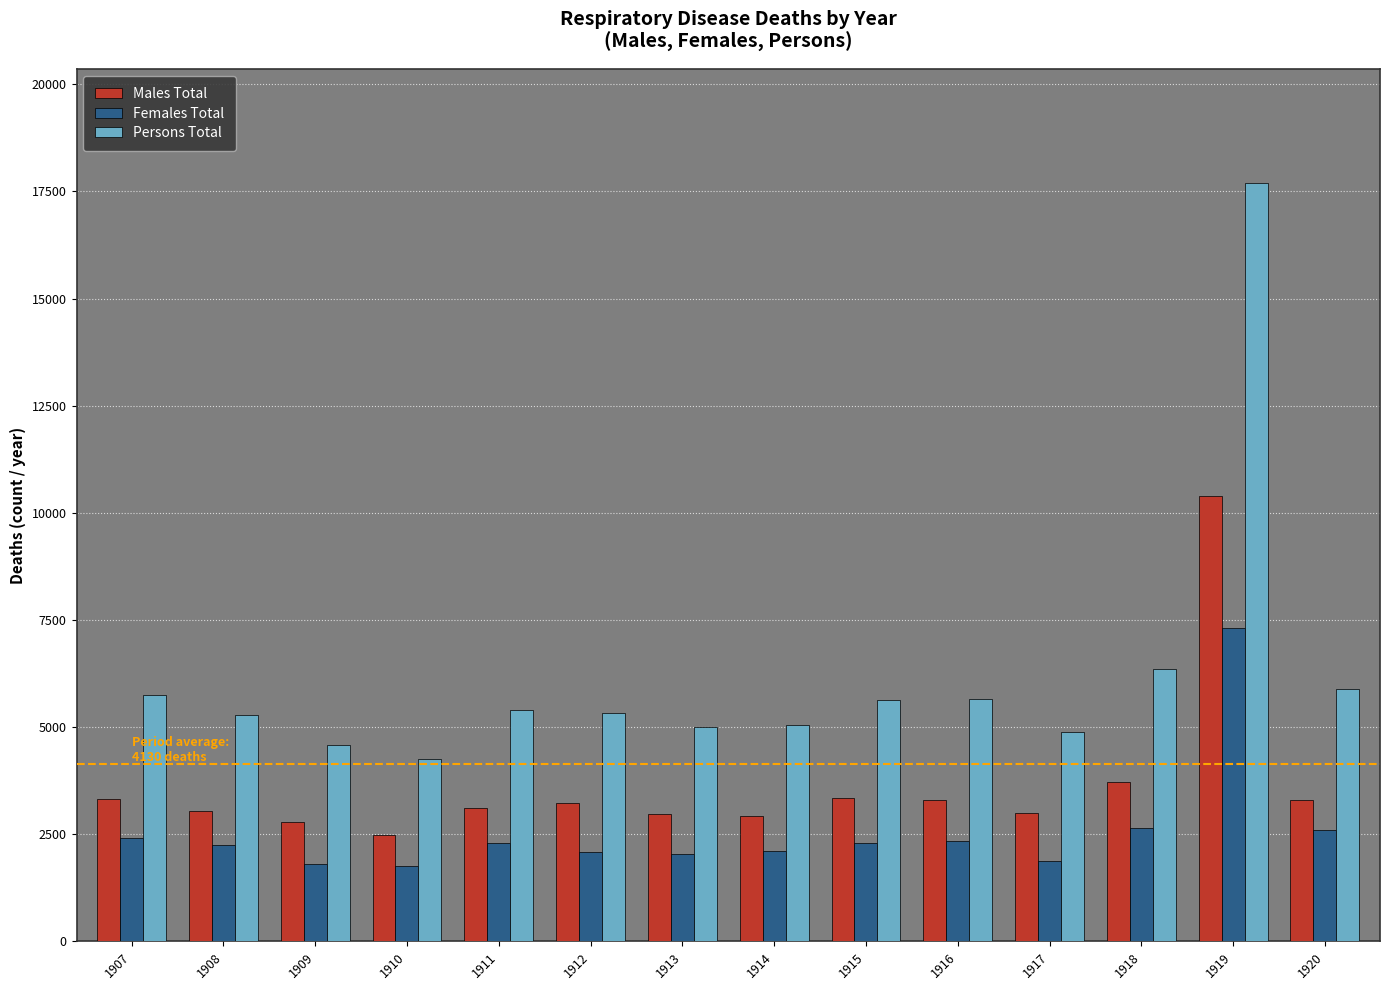

Rank the series by their maximum value, from lowest to highest.

Females Total, Males Total, Persons Total